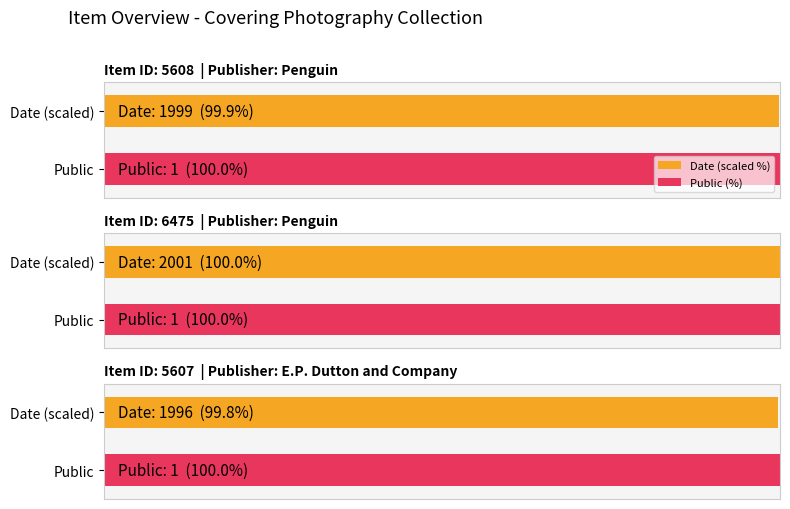

The value of public at 5607 is 1. True or false?

True